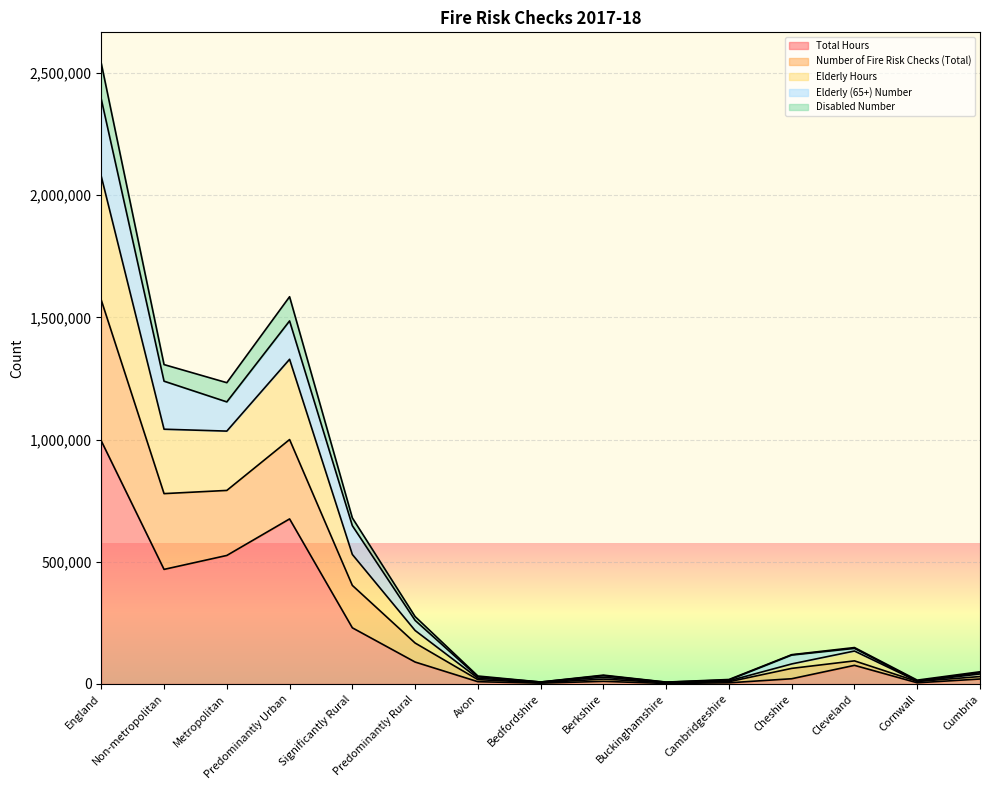

What is the lowest value of the Elderly Hours series?

5935